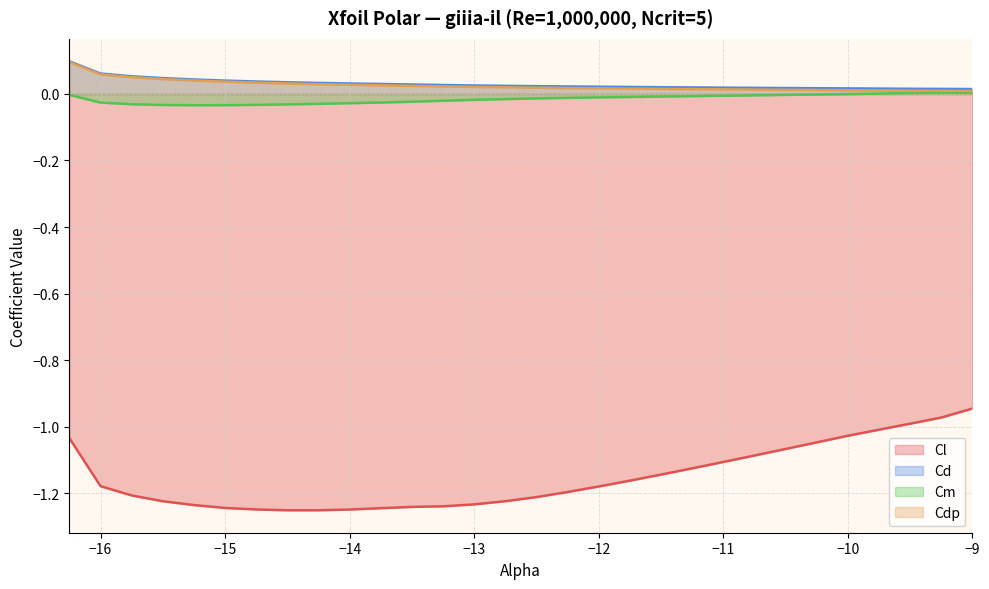

What is the average value of the Cl series?

-1.2